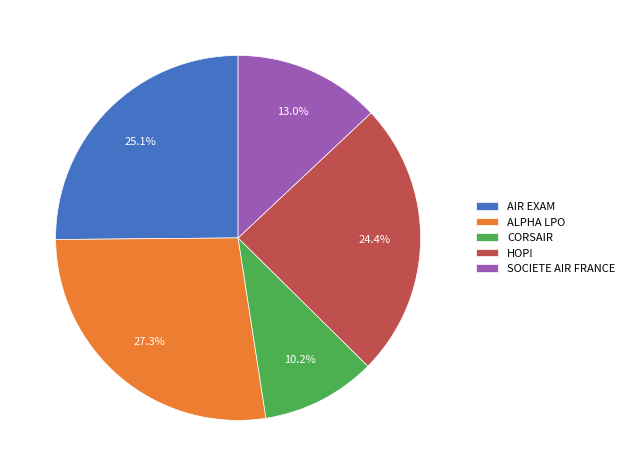

Which category has the biggest portion of the pie?

ALPHA LPO